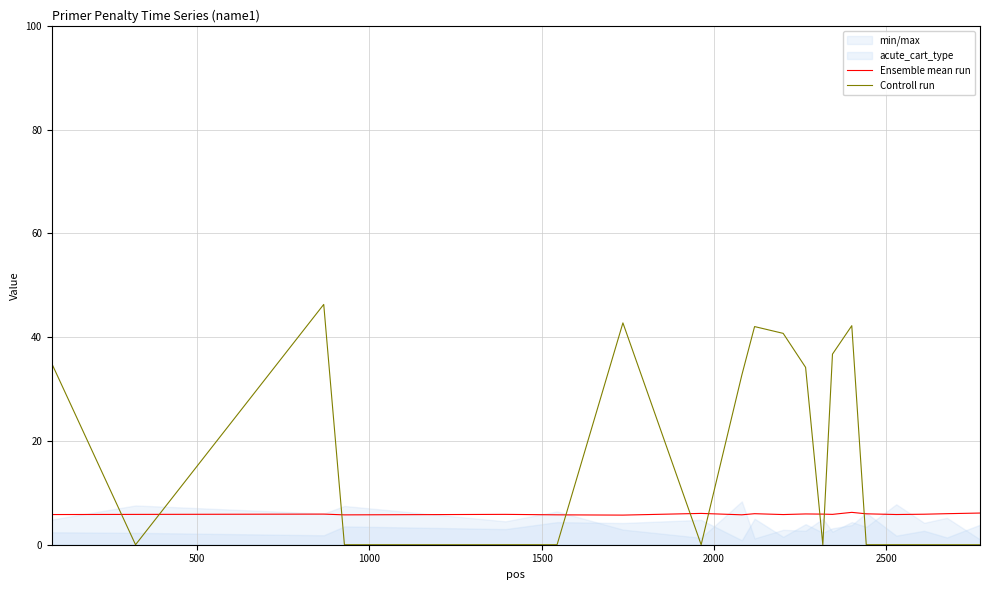

Does the chart have visible grid lines?

Yes